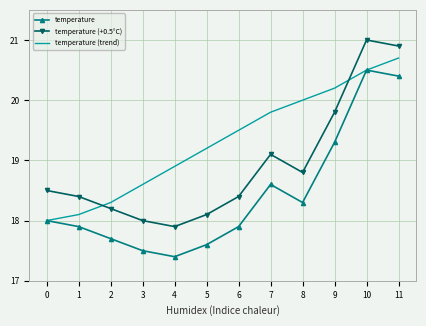

Is it true that temperature (+0.5°C) equals 18.2 at 2?

True